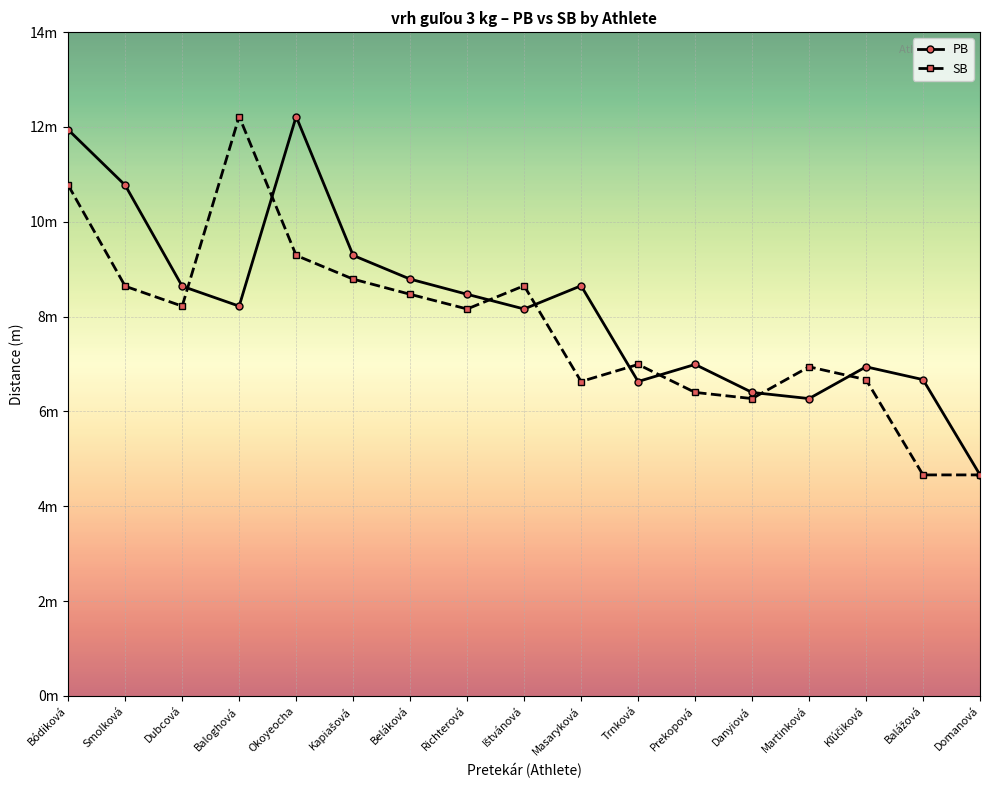

At which category does PB reach its first local peak?

Okoyeocha